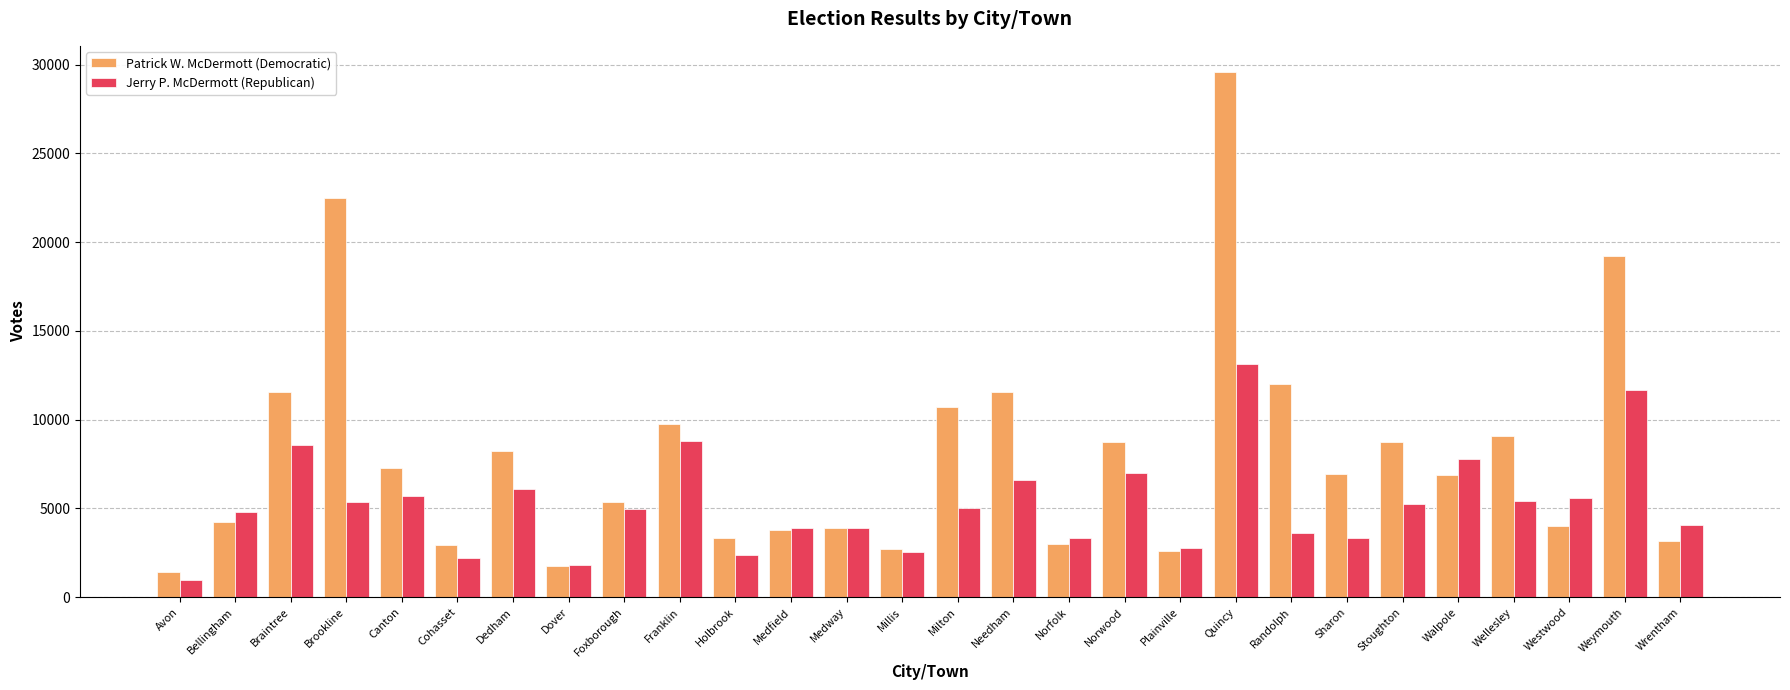

Rank the series by their average value, from lowest to highest.

Jerry P. McDermott (Republican), Patrick W. McDermott (Democratic)